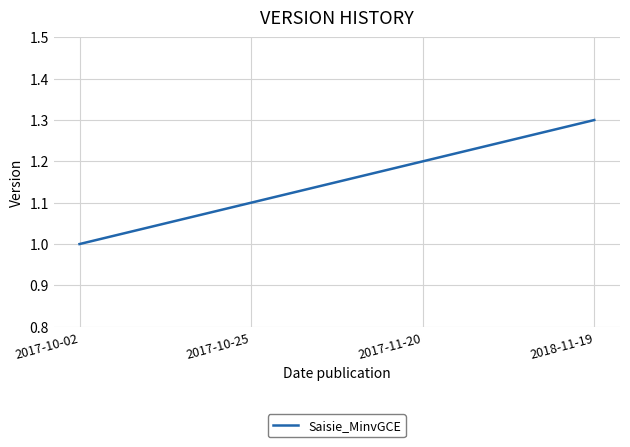

The value at 2017-10-02 is 1.0. True or false?

True